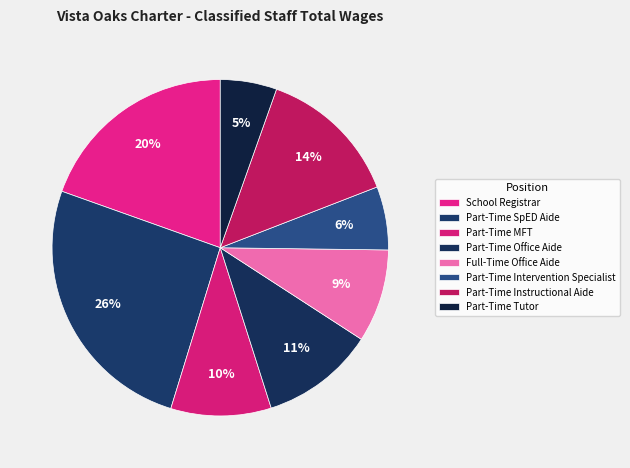

Is Part-Time Office Aide the majority of the pie?

No